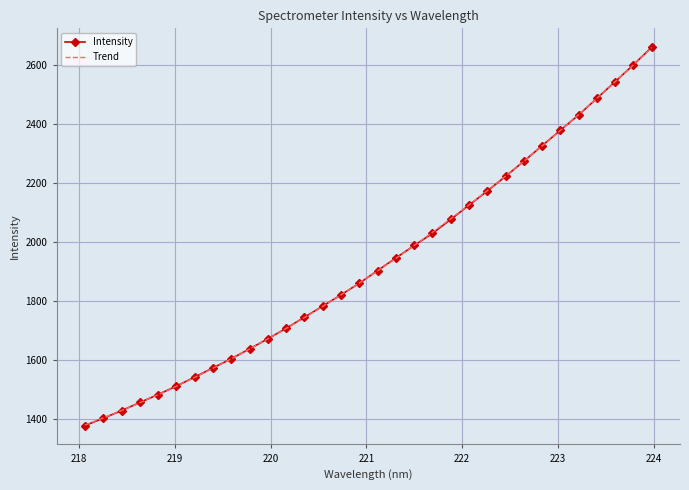

The chart shows a value of 1456.2 at 218.6332. True or false?

True